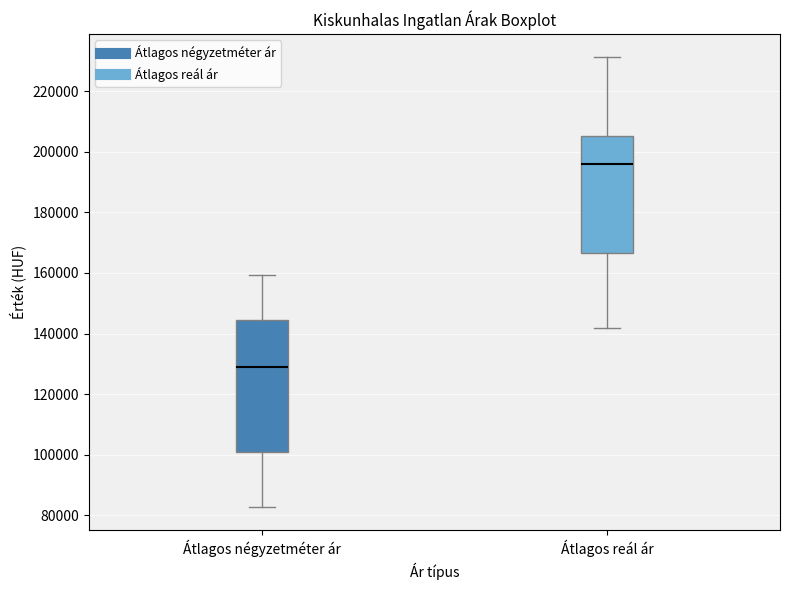

Reading left to right, transcribe this box plot: for each box, give where its median line is, the range the box spans, and where its two whiskers end, as read against the y-axis. The values are not printed on the chart, so give them approximately, as read against the axis.

Átlagos négyzetméter ár: median 130000, box 102000 to 144000, whiskers 82000 to 160000
Átlagos reál ár: median 196000, box 166000 to 206000, whiskers 142000 to 232000